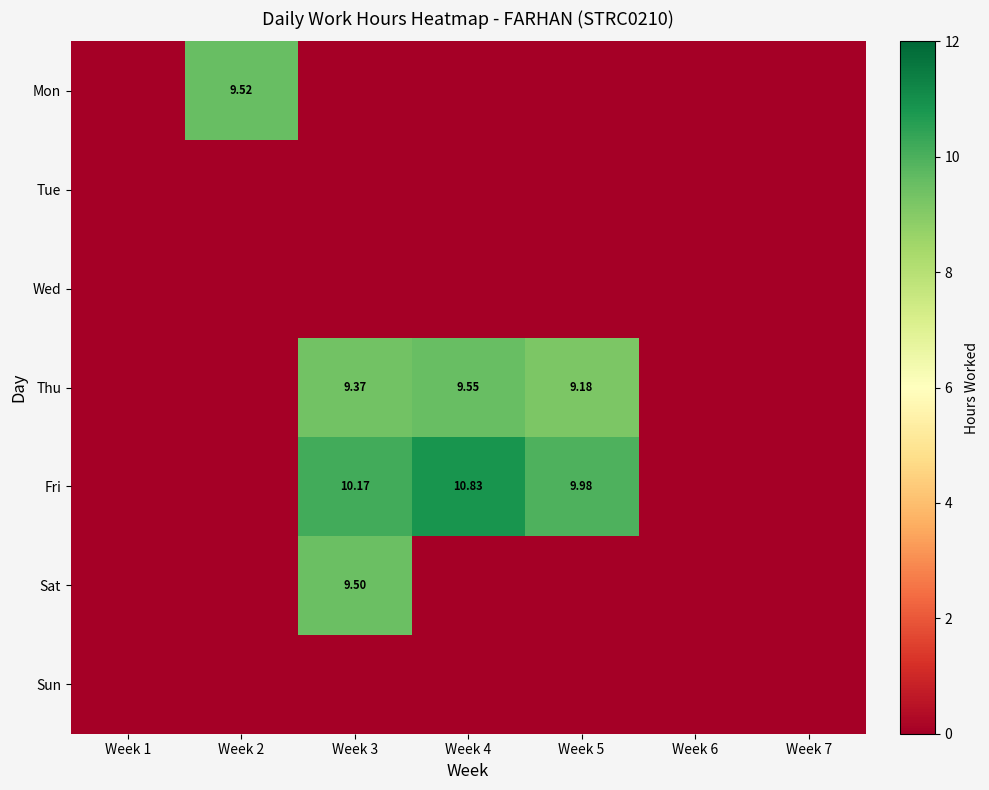

At which category is the sum across all series the highest?

Week 3